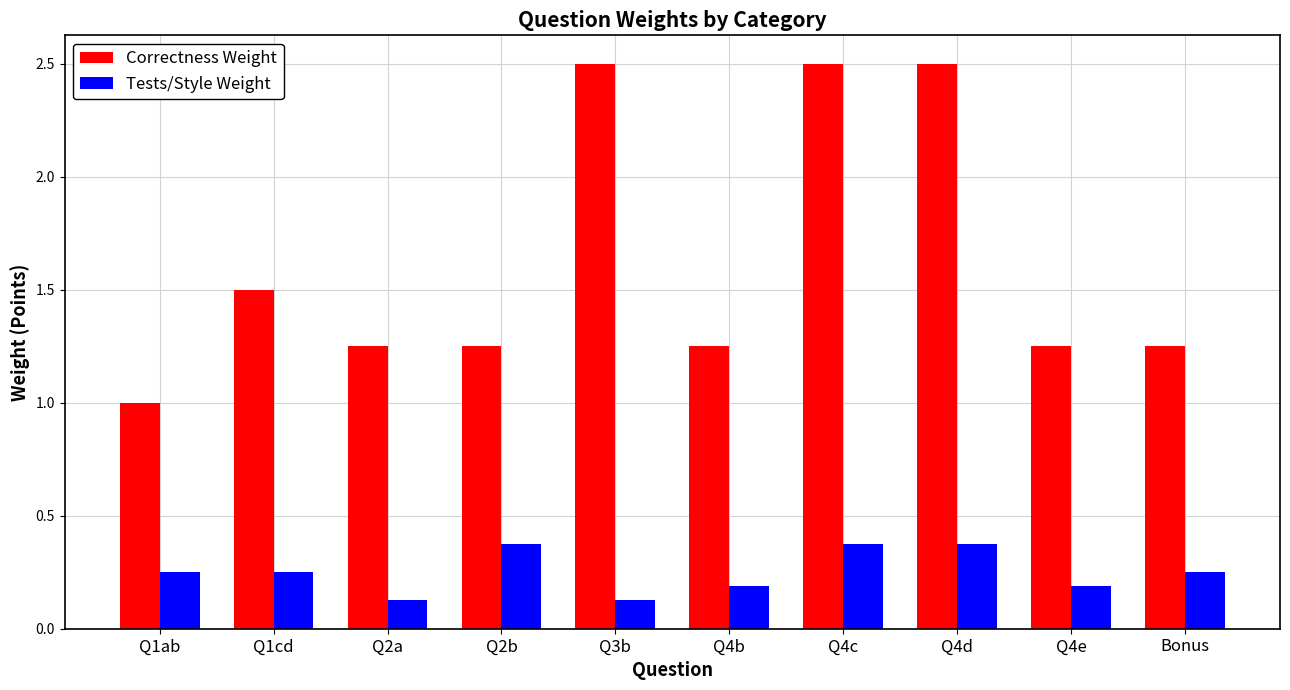

How many series are shown in this chart?

2